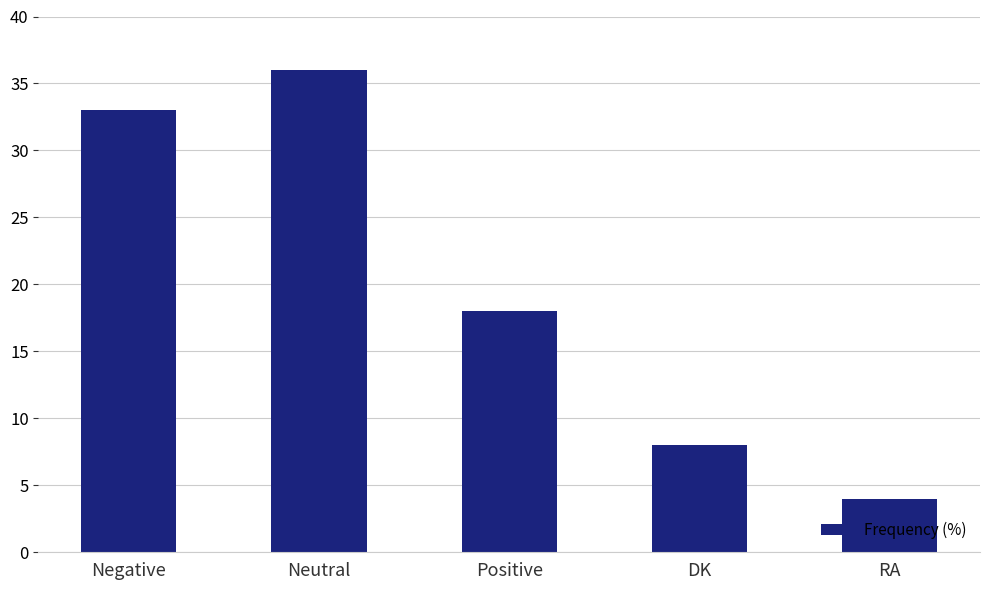

What is the sum of the values at Negative and DK?

41